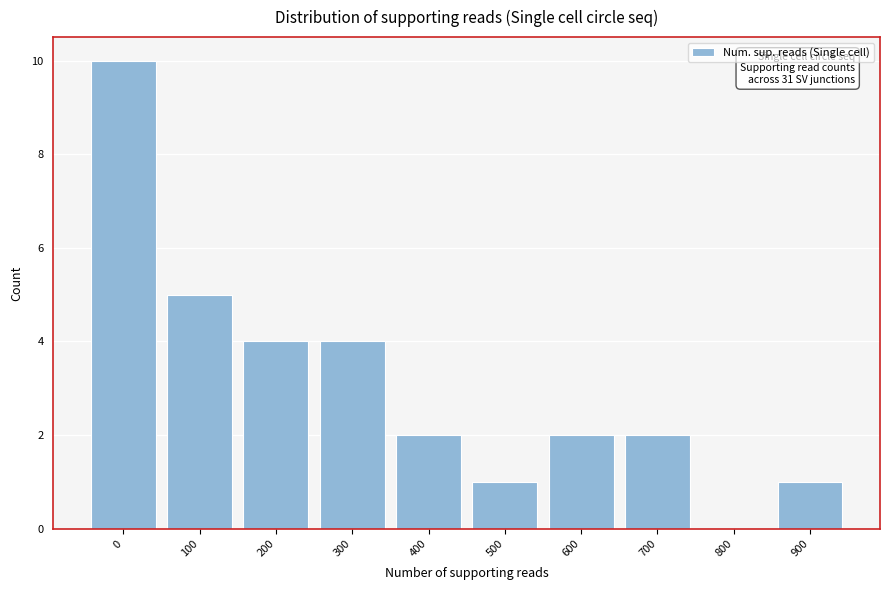

Reading left to right, transcribe all the data shown in this chart.

0=10	100=5	200=4	300=4	400=2	500=1	600=2	700=2	800=0	900=1